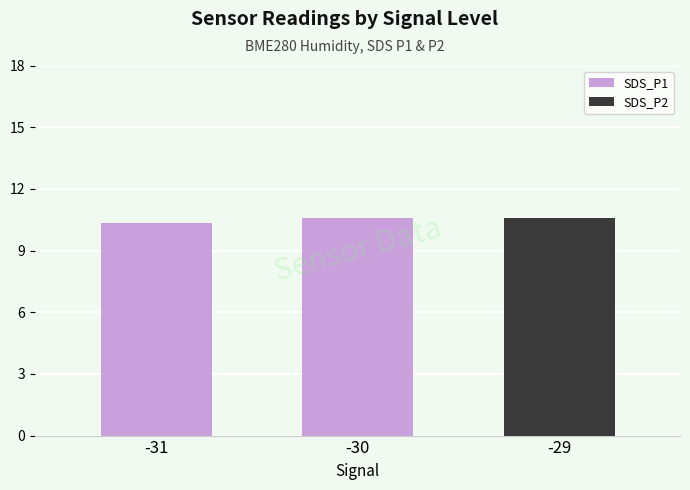

What is the change in value from -31 to -30?

+0.2